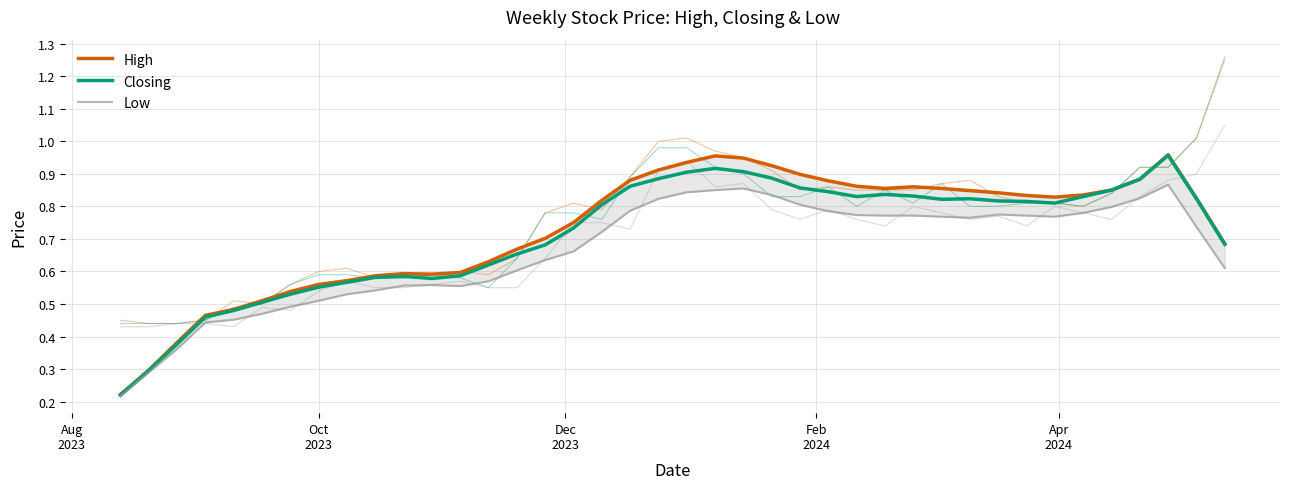

Count the number of categories in the chart.

40